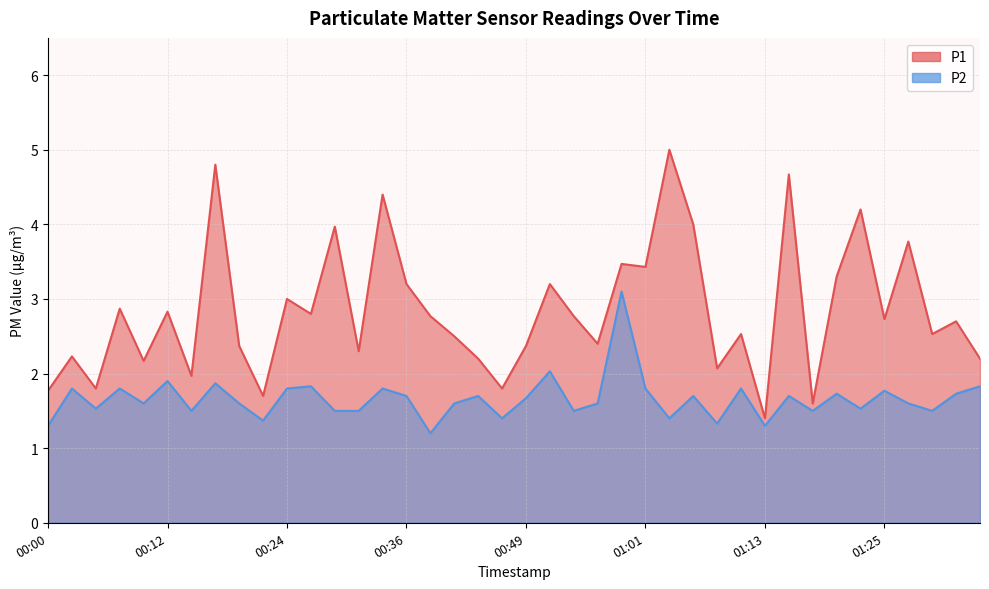

True or false: P1 and P2 intersect in this chart.

False